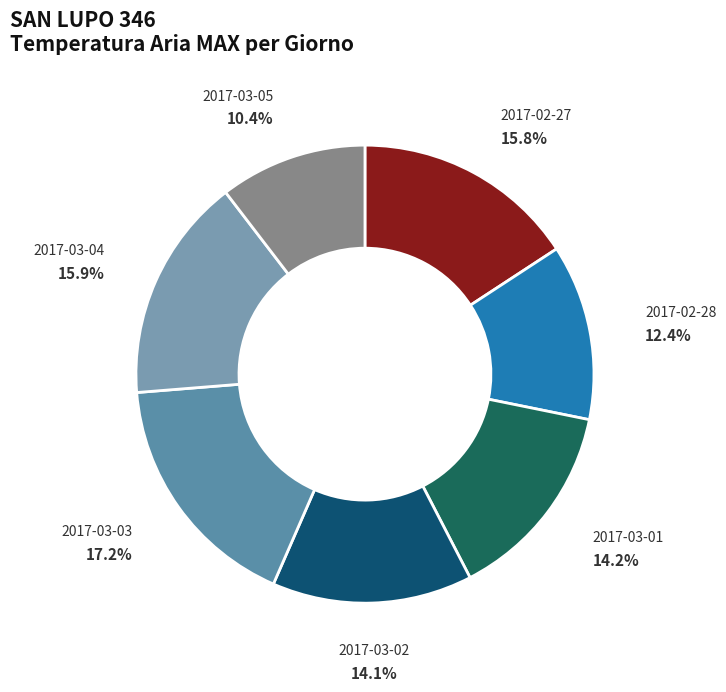

True or false: 2017-03-03 accounts for 5% of the total.

False